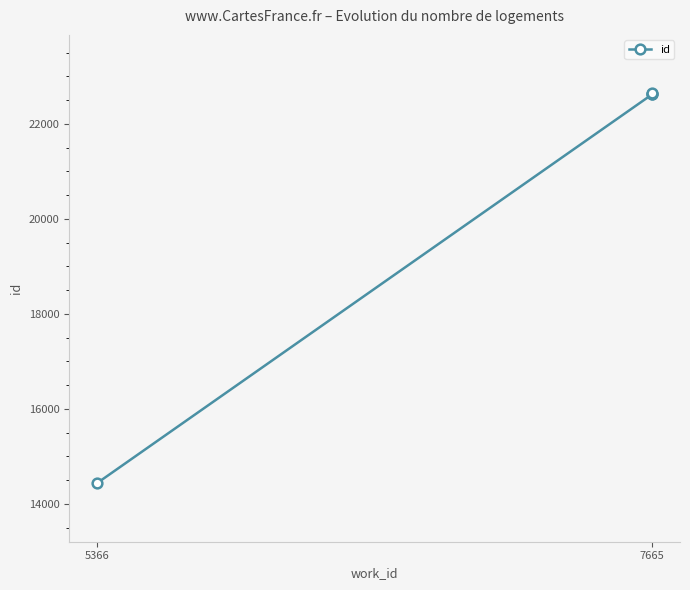

True or false: the data has more than 0 interior local peaks.

False